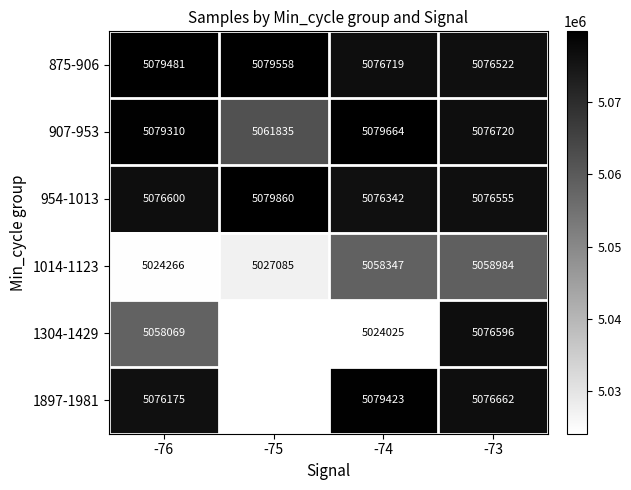

What is the total value across all series at -73?

30442039